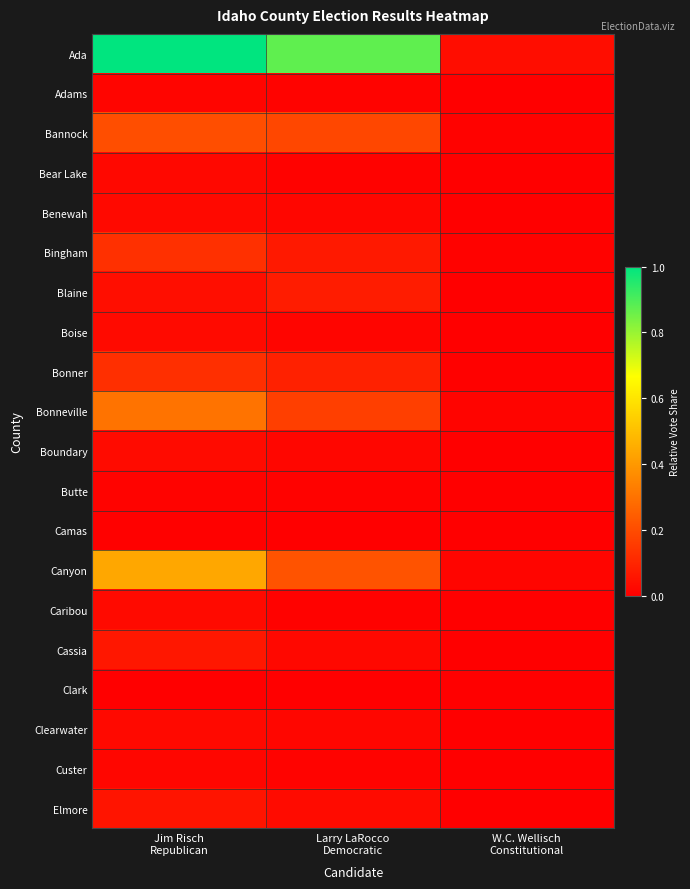

What is the total value across all series at Jim Risch
Republican?

2.6